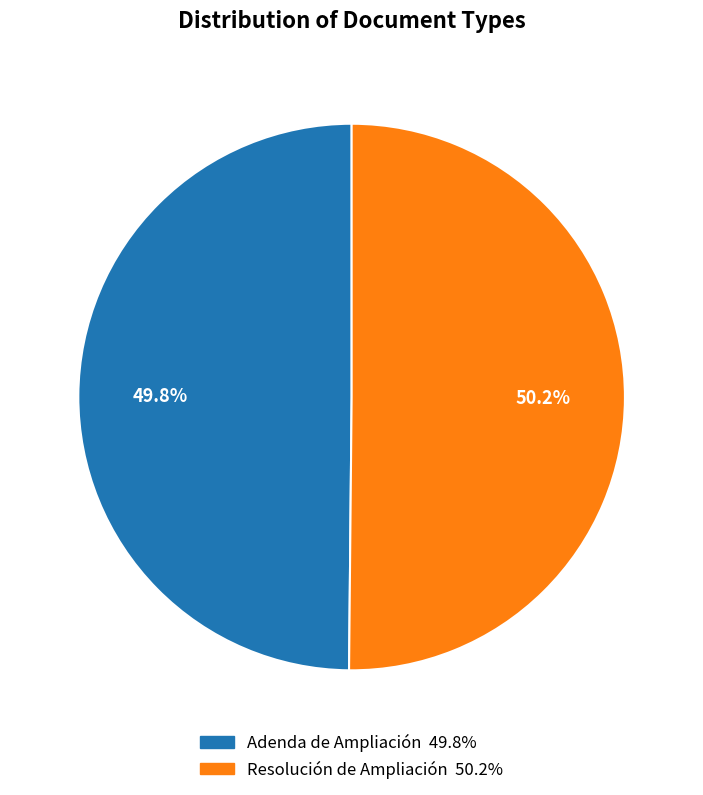

Does any single category account for the majority?

Yes